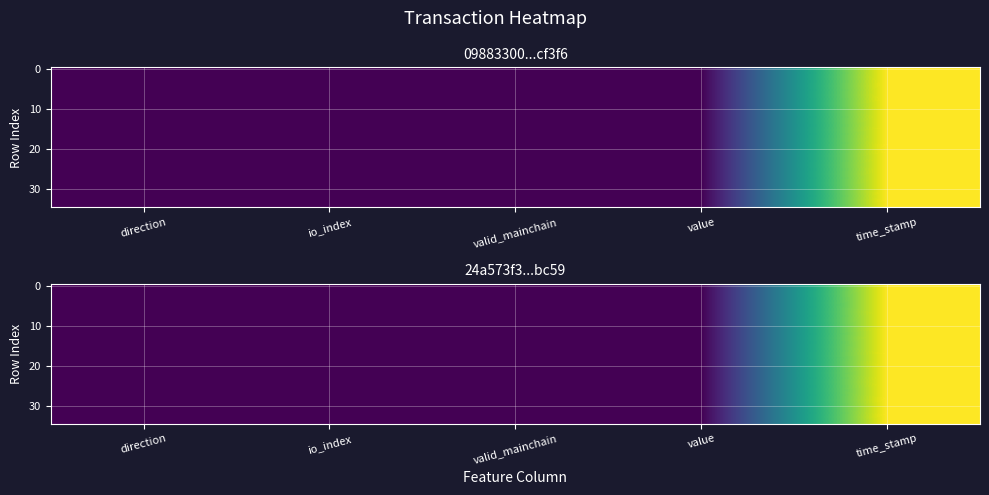

Which label corresponds to the smallest value in the chart?

direction